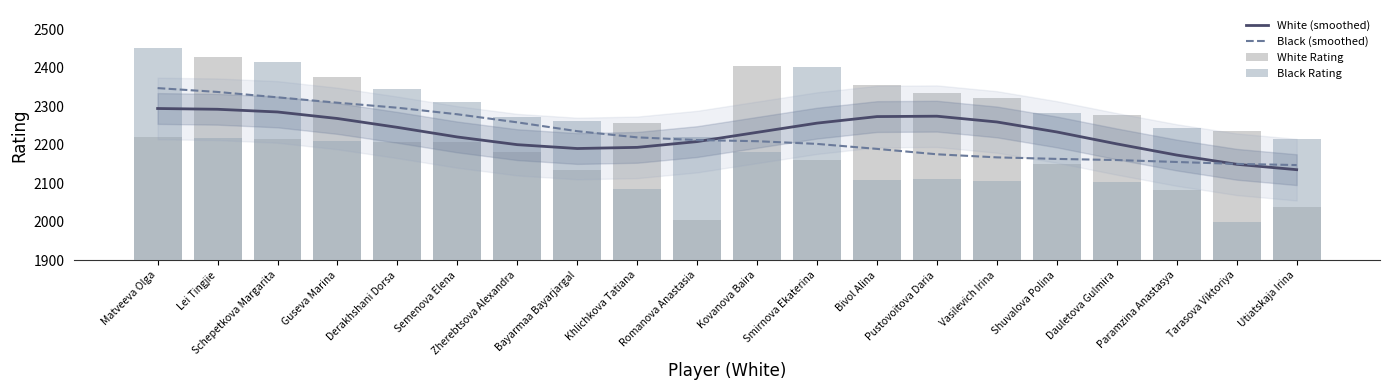

What position from the right is Schepetkova Margarita?

18